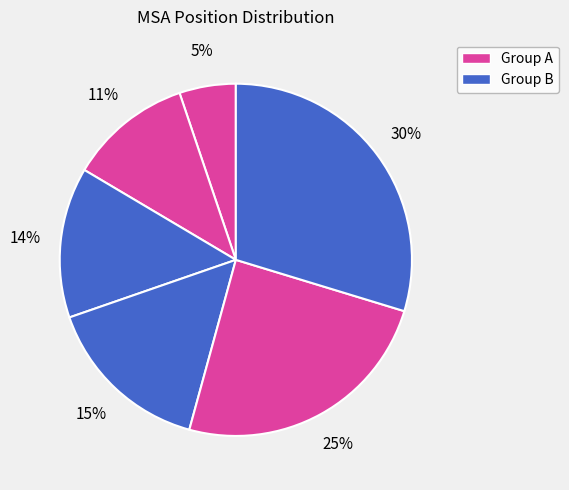

To the nearest percent, what is the average slice percentage?

17%